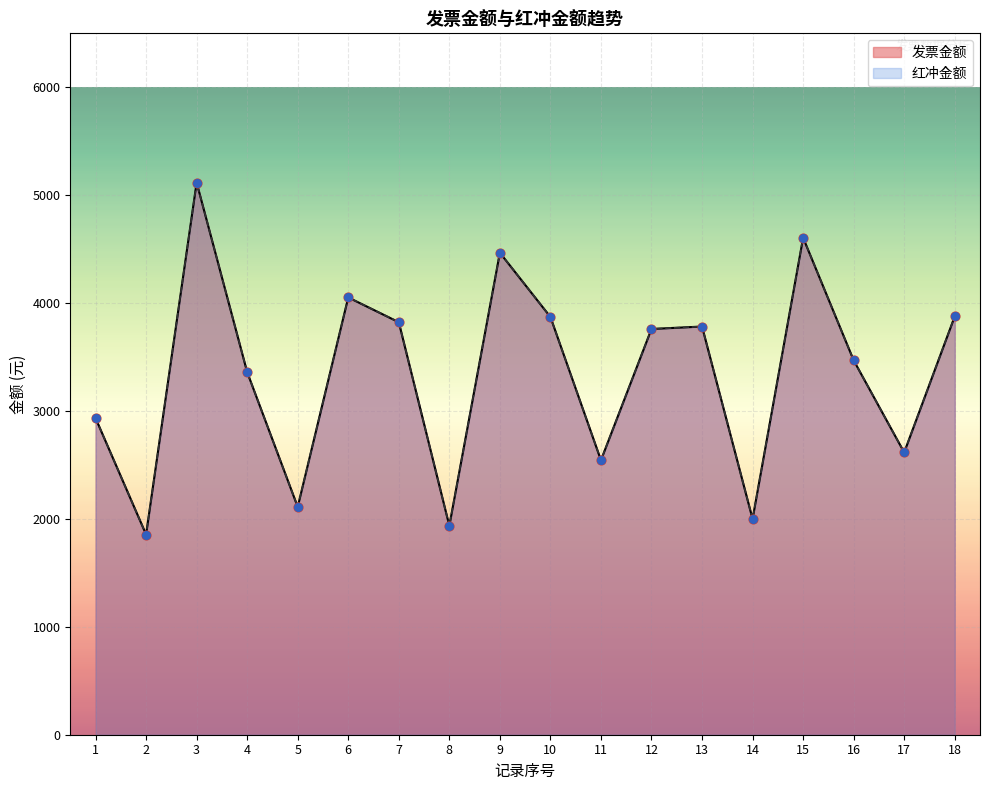

Which series has the largest Y range (max minus min)?

发票金额